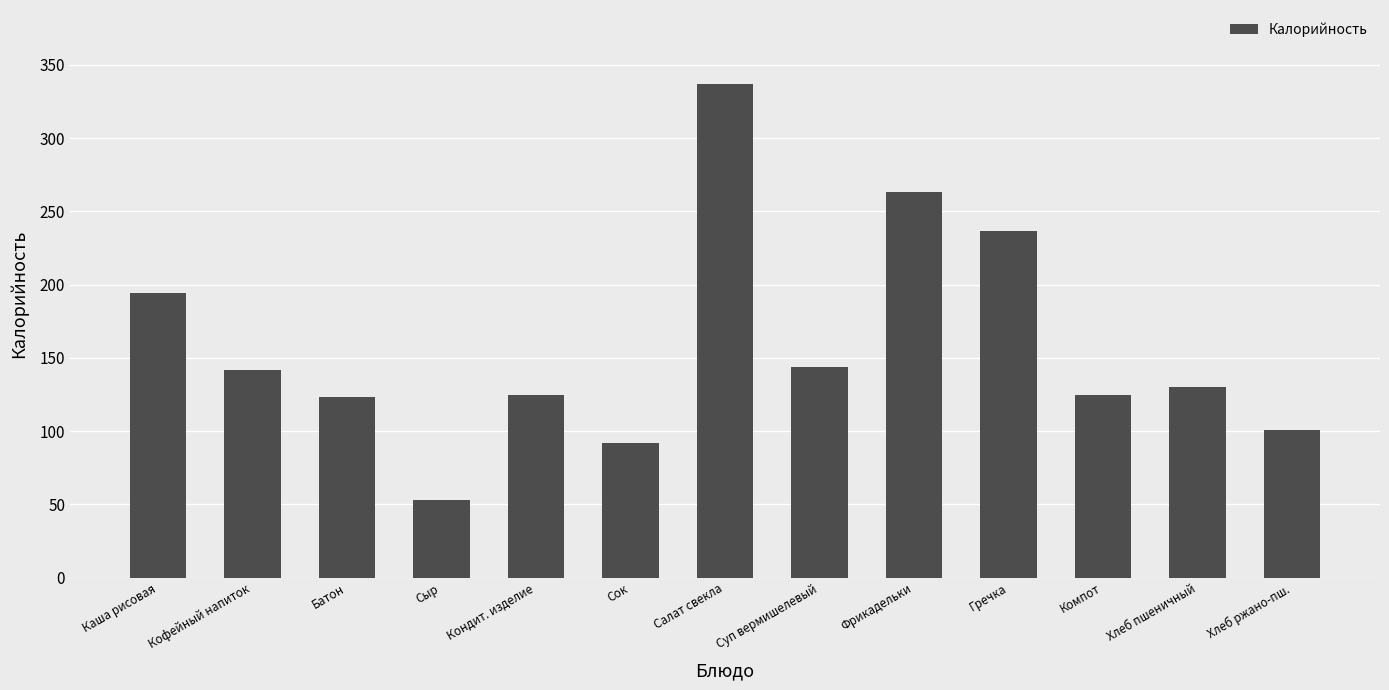

What is the average value?

158.9